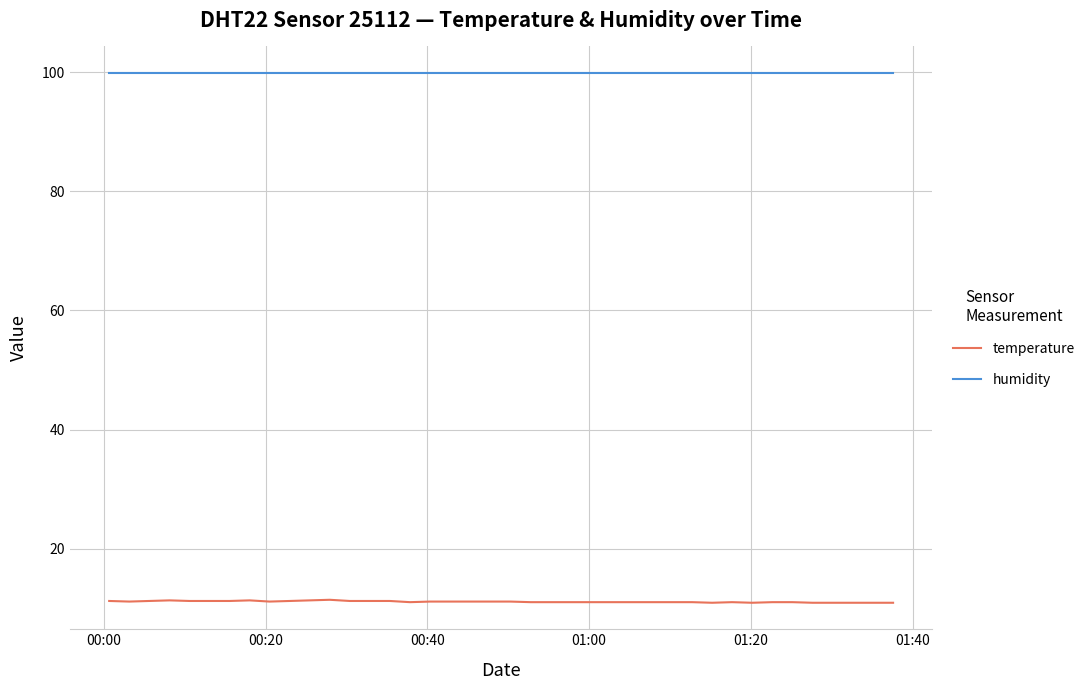

True or false: humidity and temperature intersect in this chart.

False